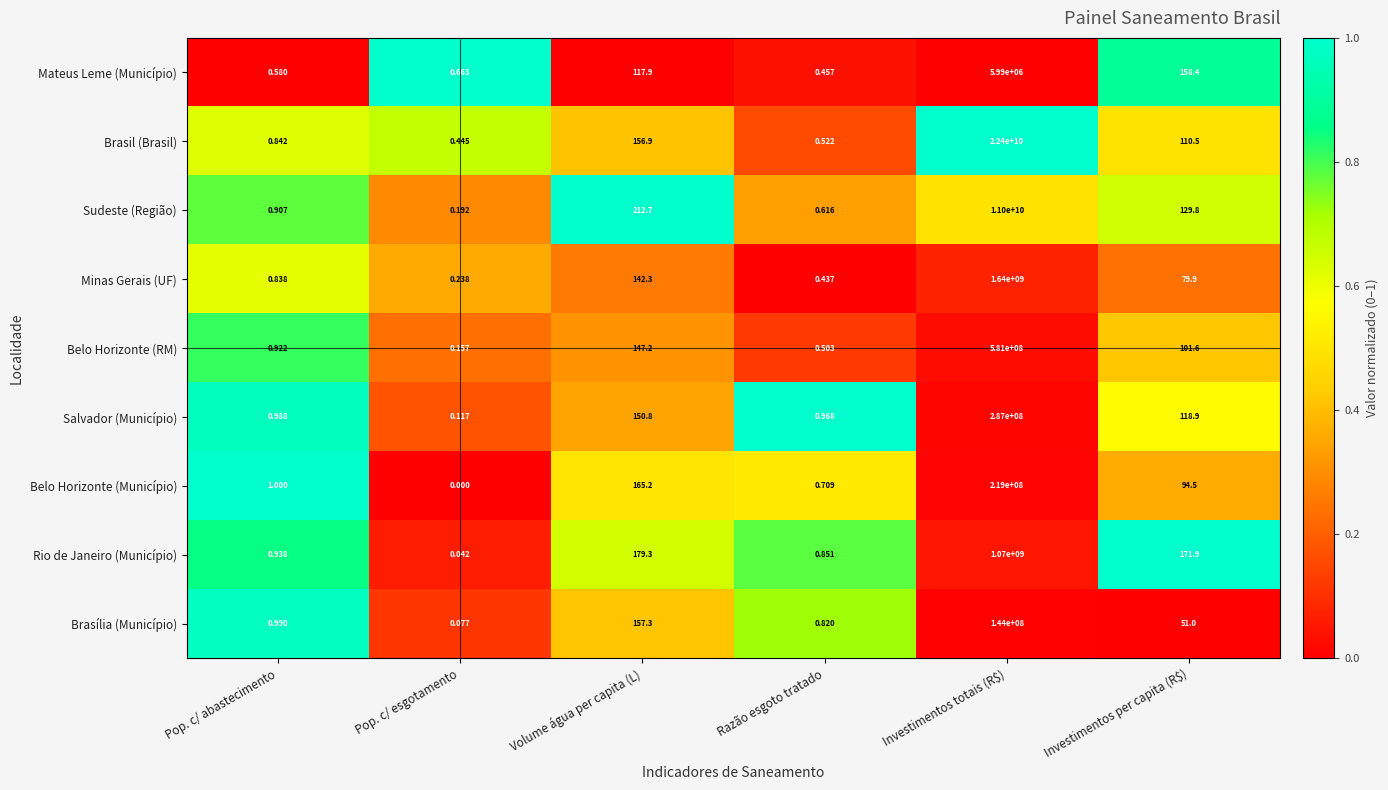

At which category does the chart reach its peak across all series?

Investimentos totais (R$)